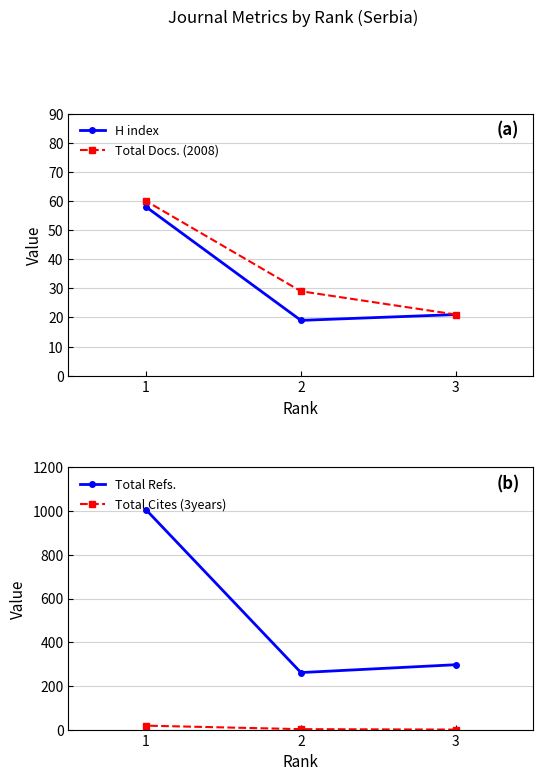

How many lines are shown in the chart?

4